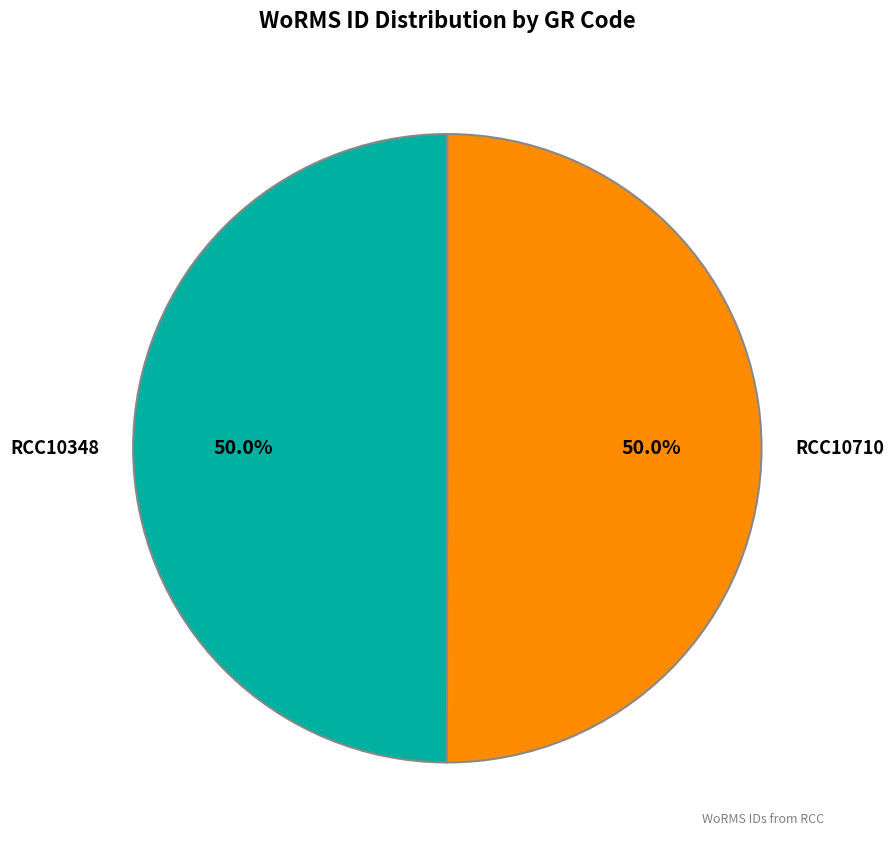

To the nearest percent, what is the combined percentage of RCC10348 and RCC10710?

100%